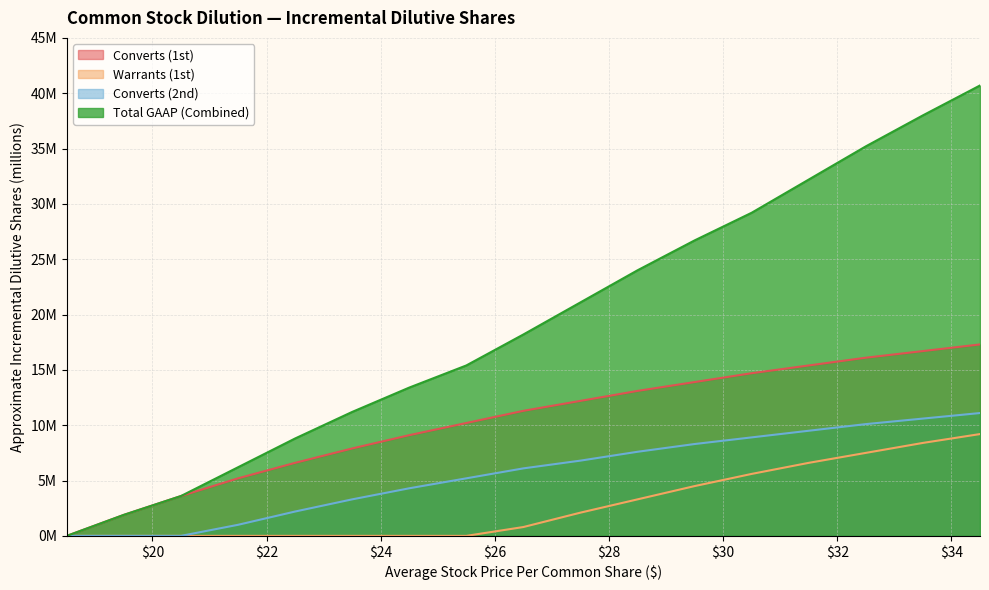

Reading left to right, what are all the values shown in this chart?

Converts (1st): 0.0	1.9	3.6	5.2	6.6	7.9	9.1	10.2	11.3	12.2	13.1	13.9	14.7	15.4	16.1	16.7	17.3
Warrants (1st): 0.0	0.0	0.0	0.0	0.0	0.0	0.0	0.0	0.8	2.1	3.3	4.5	5.6	6.6	7.5	8.4	9.2
Converts (2nd): 0.0	0.0	0.0	1.0	2.2	3.3	4.3	5.2	6.1	6.8	7.6	8.3	8.9	9.5	10.1	10.6	11.1
Total GAAP (Combined): 0.0	1.9	3.6	6.2	8.8	11.2	13.4	15.4	18.2	21.1	24.0	26.7	29.2	32.2	35.2	38.0	40.7